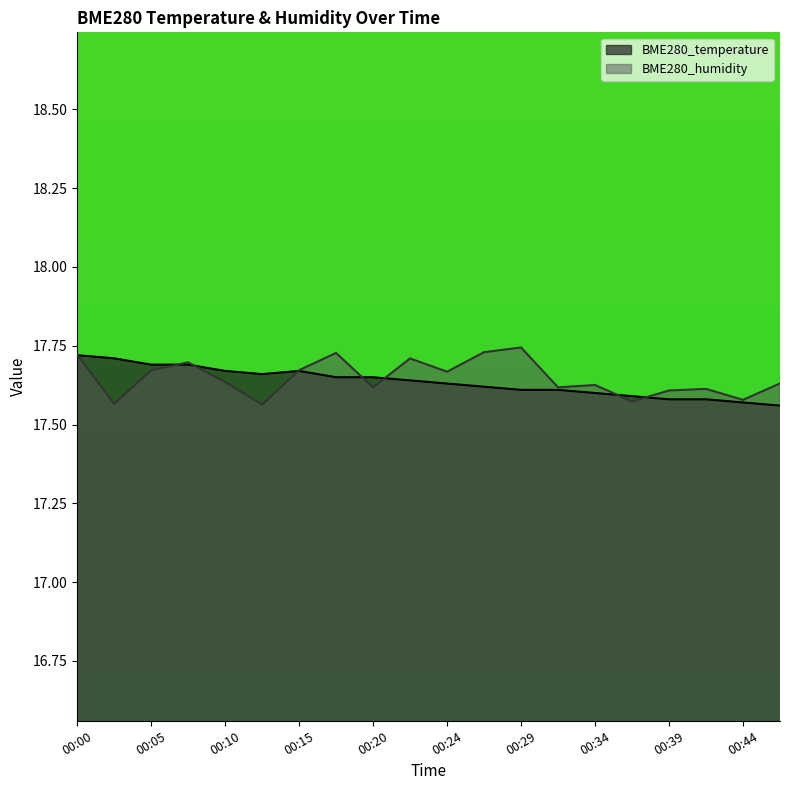

Does the chart have visible grid lines?

No